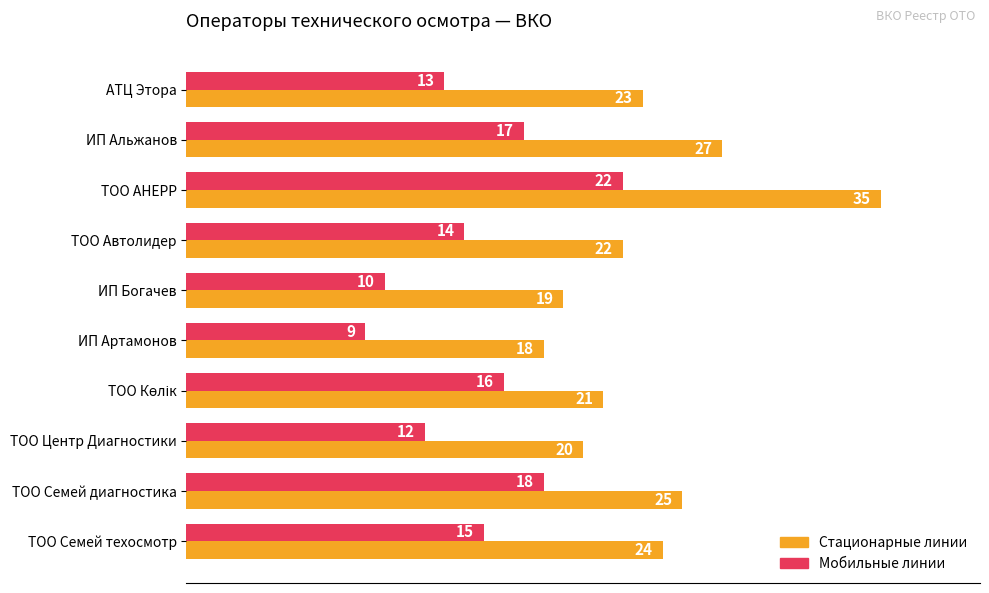

What is the spread (max minus min) of values at ИП Артамонов?

9